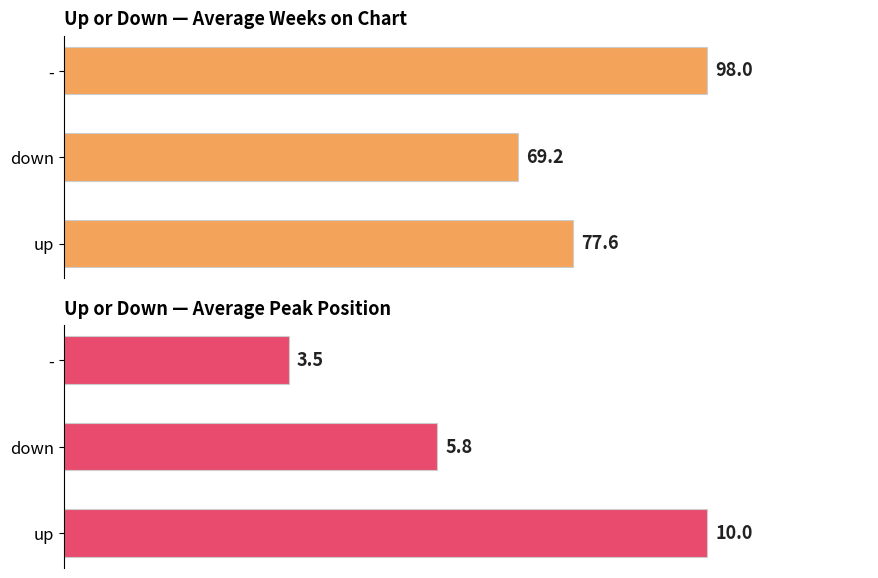

What is the difference between the maximum and minimum values in the Average Weeks on Chart series?

28.8